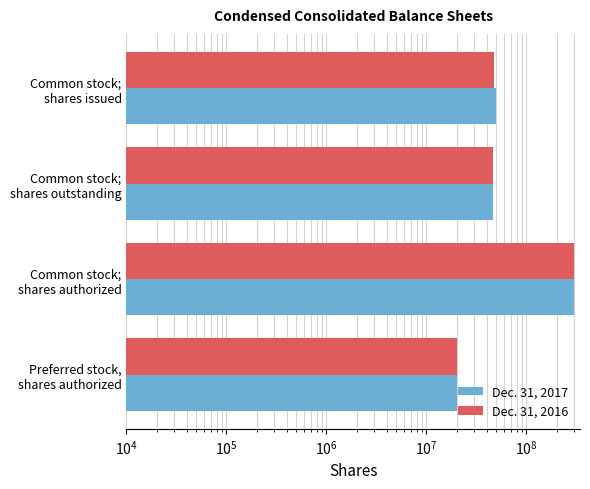

List the series in order of their peak value, highest first.

Dec. 31, 2017, Dec. 31, 2016